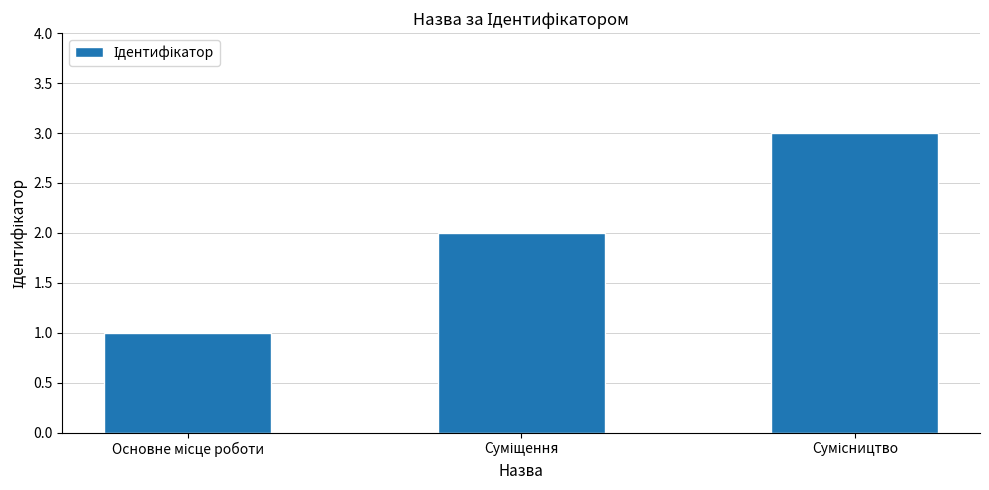

What is the minimum value shown in the chart?

1